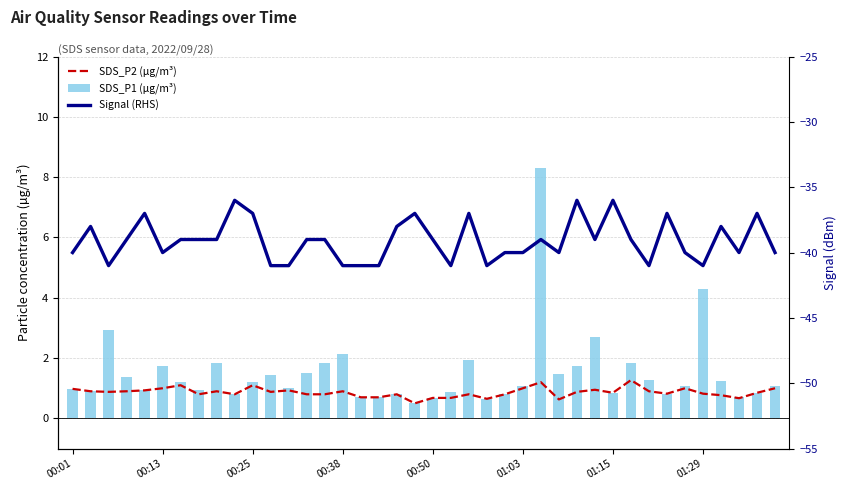

Rank the series at 13 from highest to lowest value.

SDS_P1 (µg/m³), SDS_P2 (µg/m³), Signal (RHS)